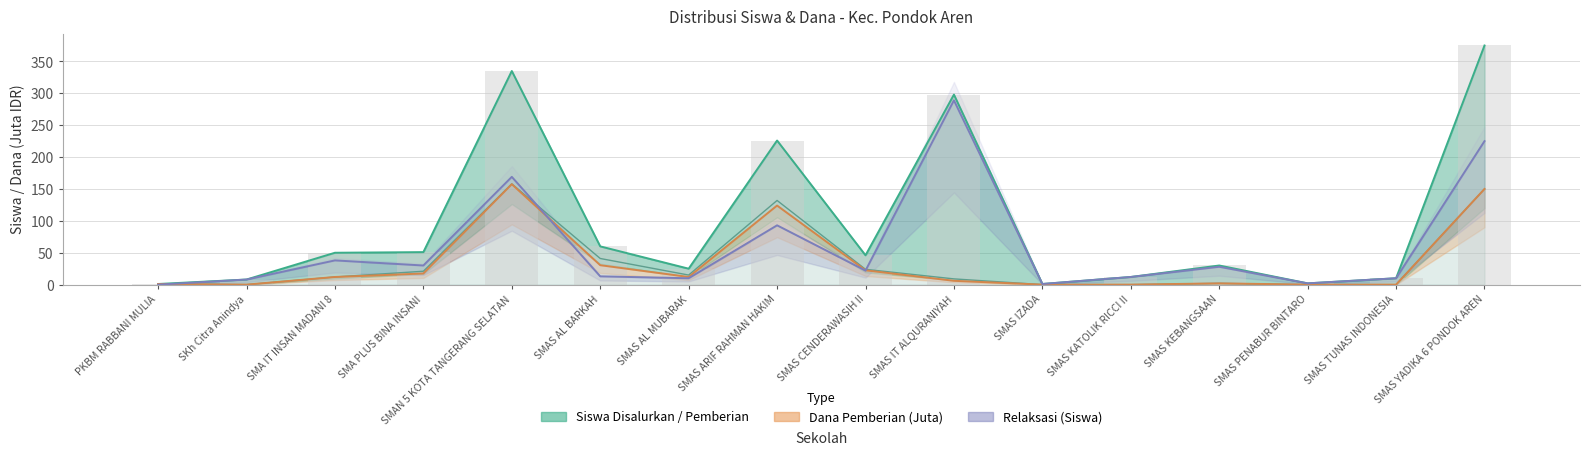

How many values in Pemberian Relaksasi (Siswa) are above zero?

15